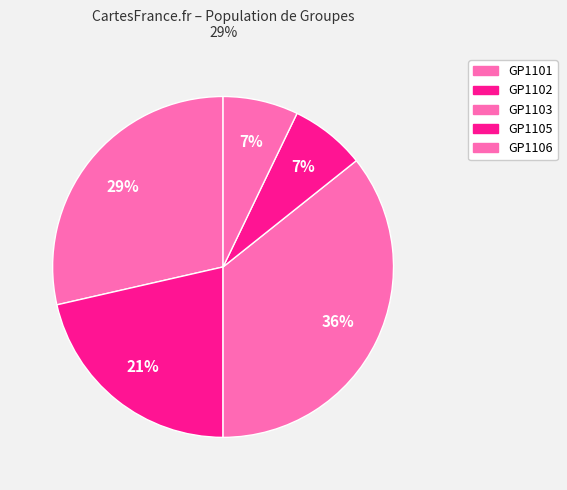

Count the number of slices in the pie.

5